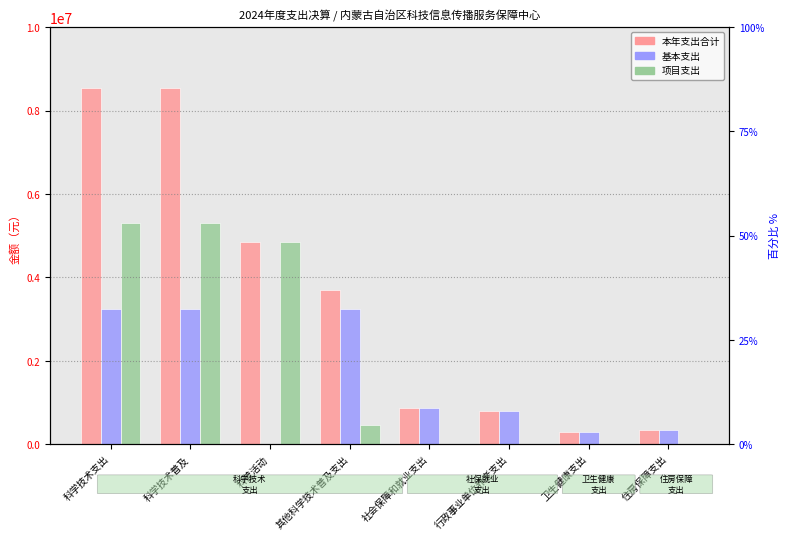

What is the approximate value of 本年支出合计 at 科学技术支出?

8545416.7